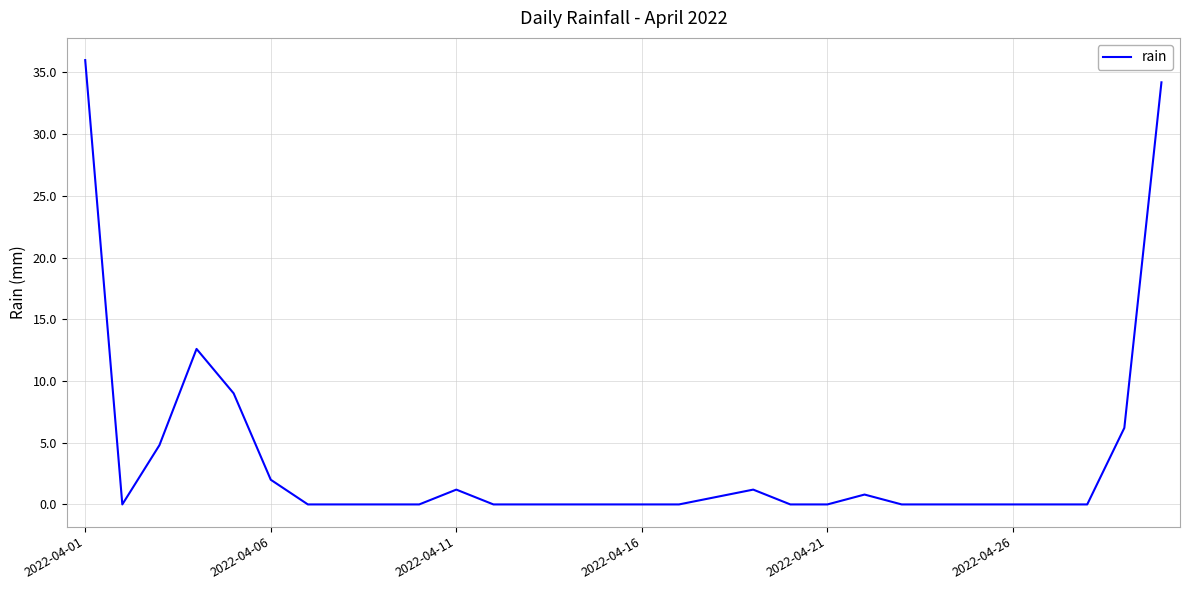

What is the difference between the maximum and minimum values?

36.0